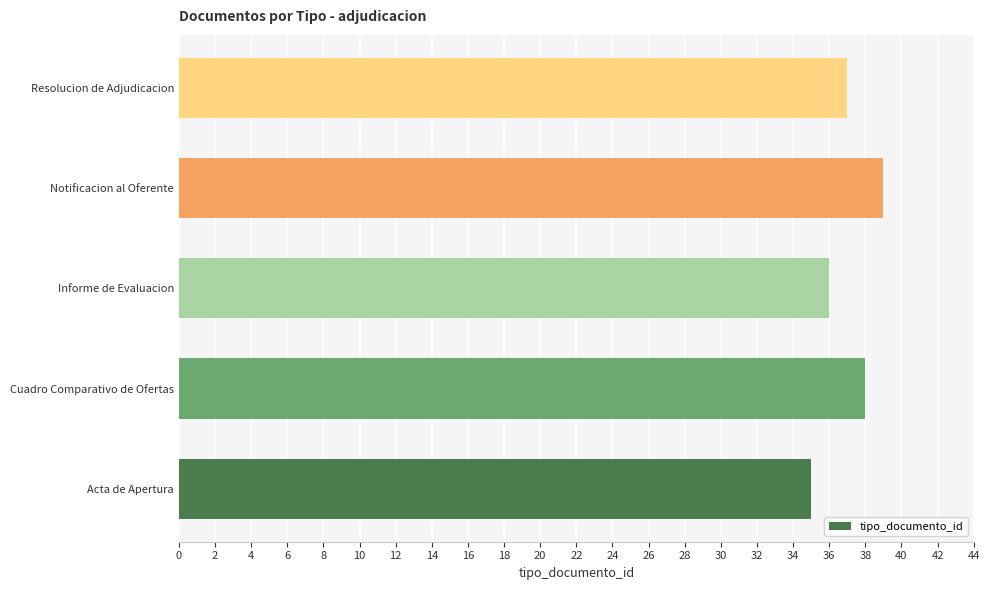

What is the sum of all values?

185